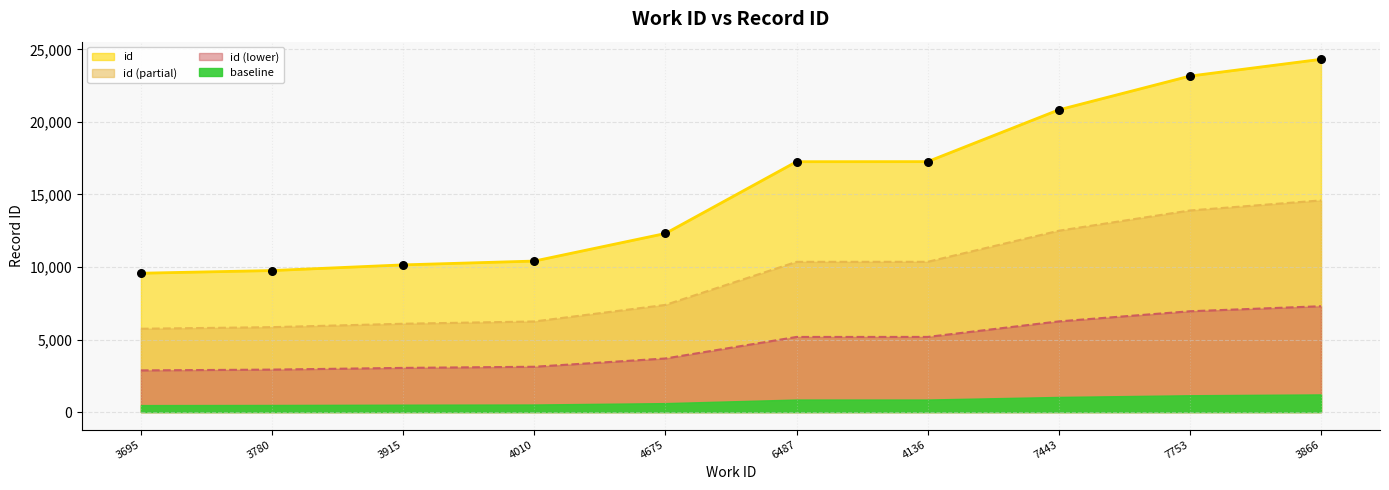

What is the ratio of the value at 3915 to the value at 3695?

1.1